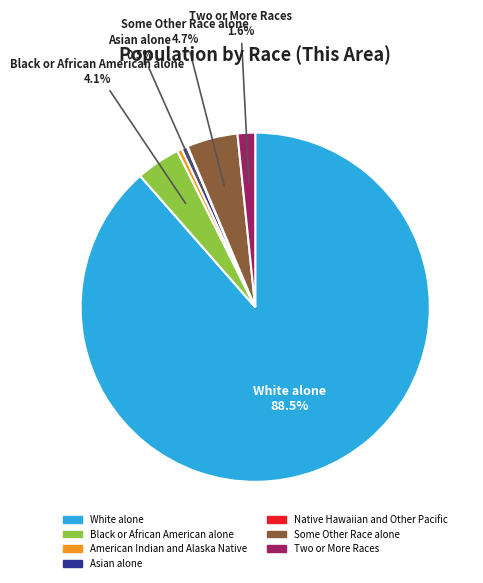

What is the total percentage of White alone and Two or More Races?

90.2%